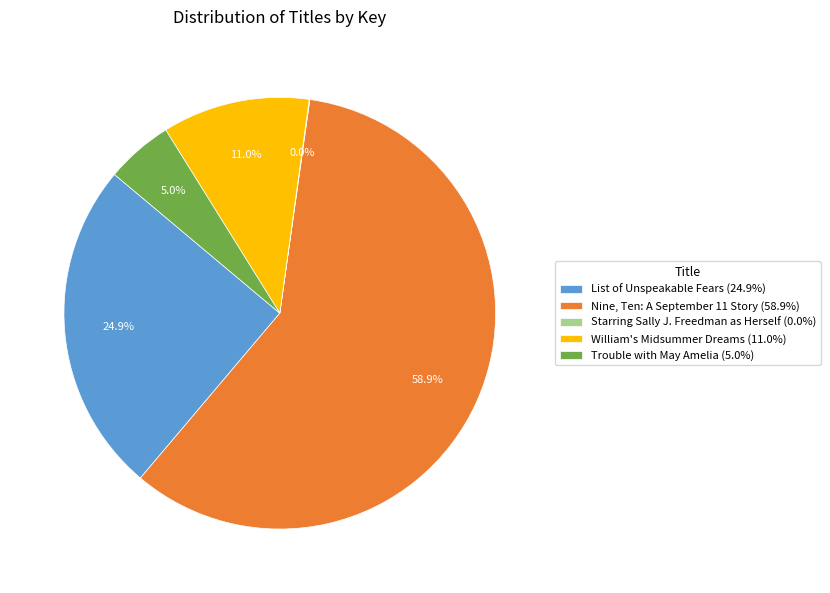

Which category has the biggest portion of the pie?

Nine, Ten: A September 11 Story